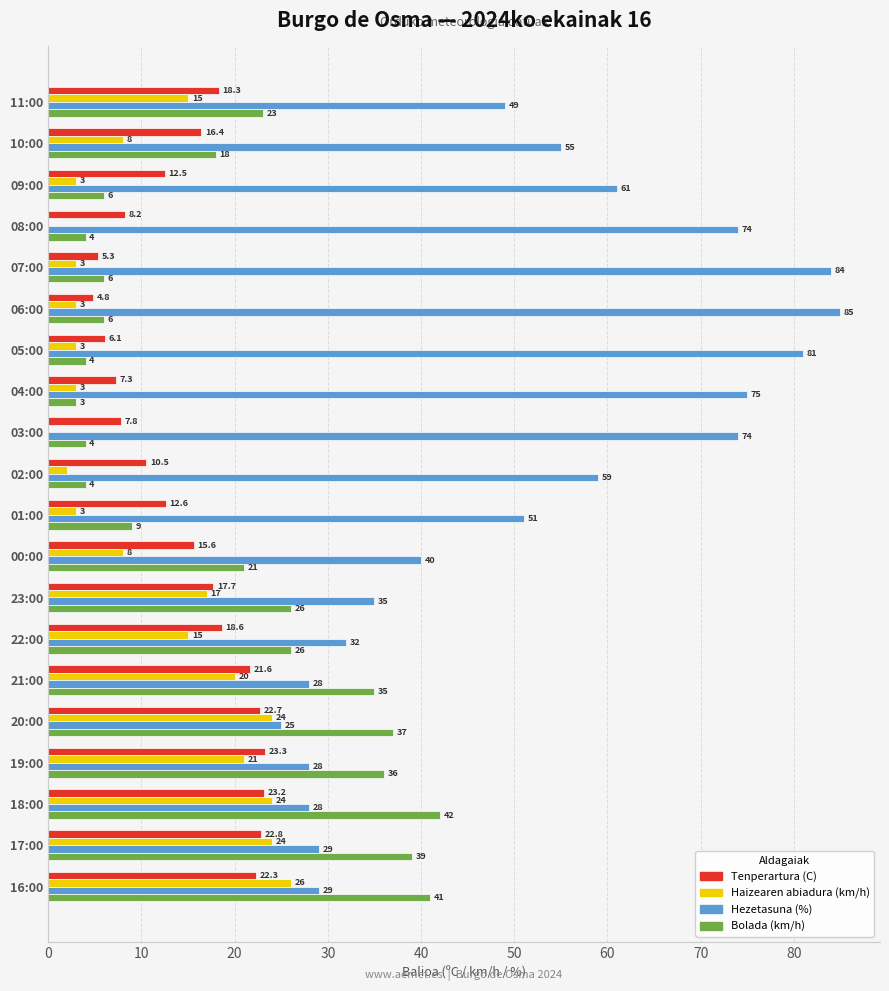

Which series changed the most between 10:00 and 04:00?

Hezetasuna (%)